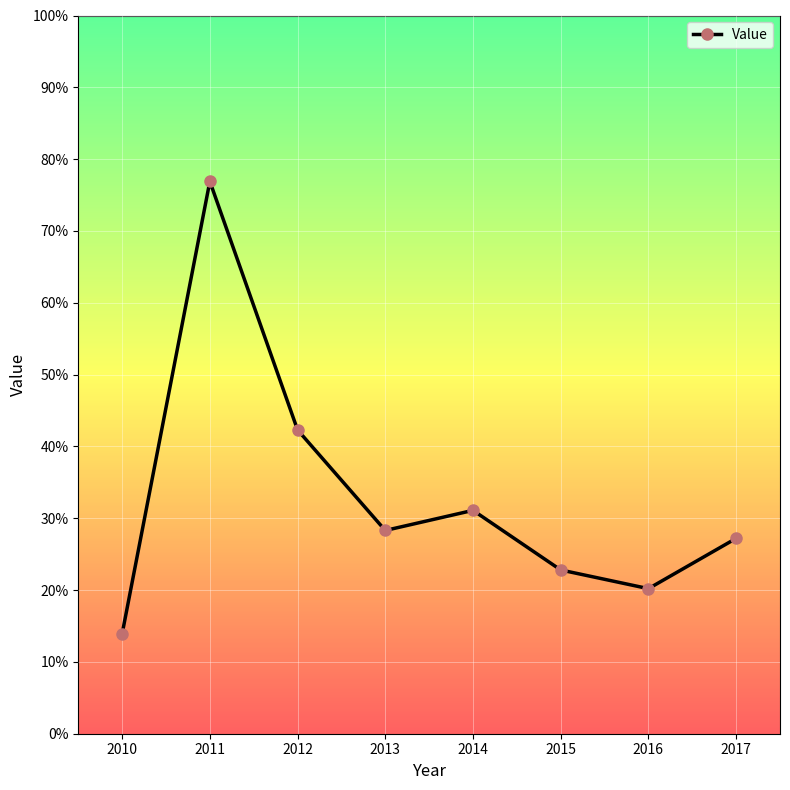

What is the average value?

32.8